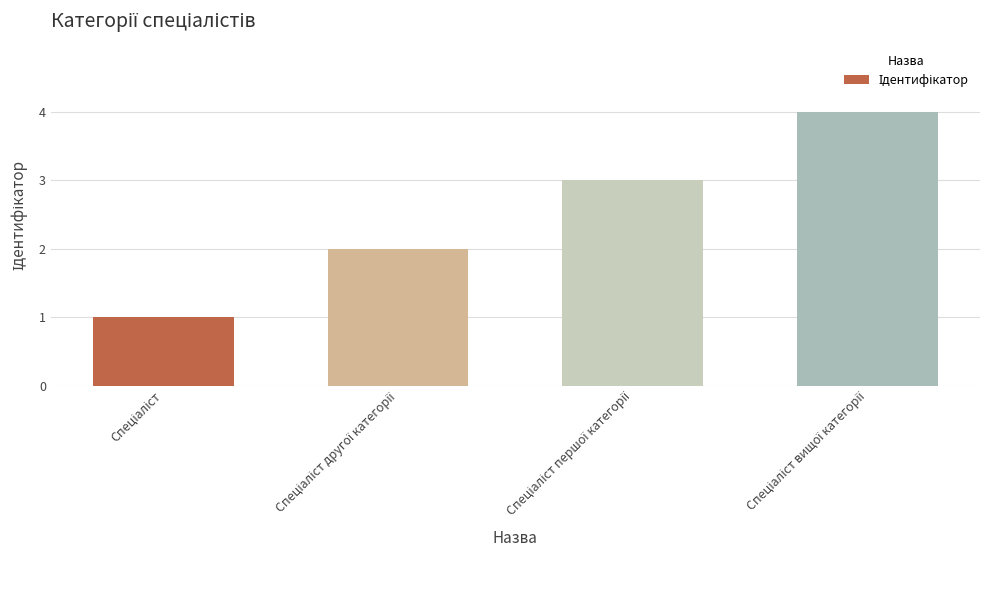

What is the maximum value shown in the chart?

4